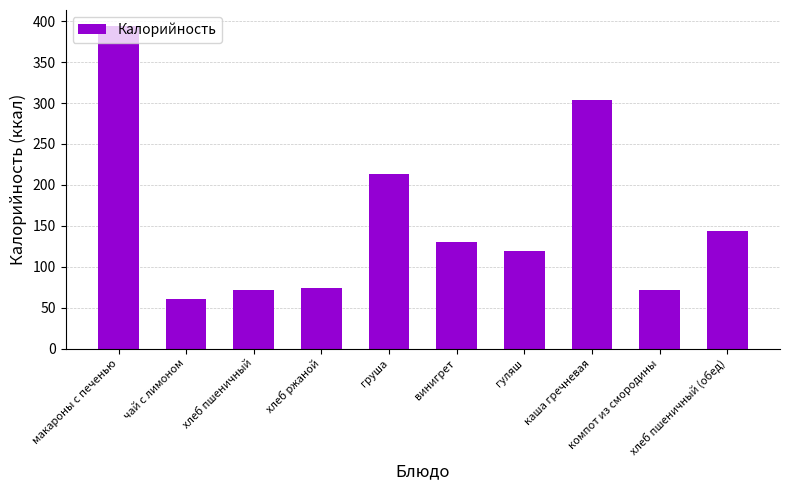

What is the ratio of the value at хлеб ржаной to the value at компот из смородины?

1.0